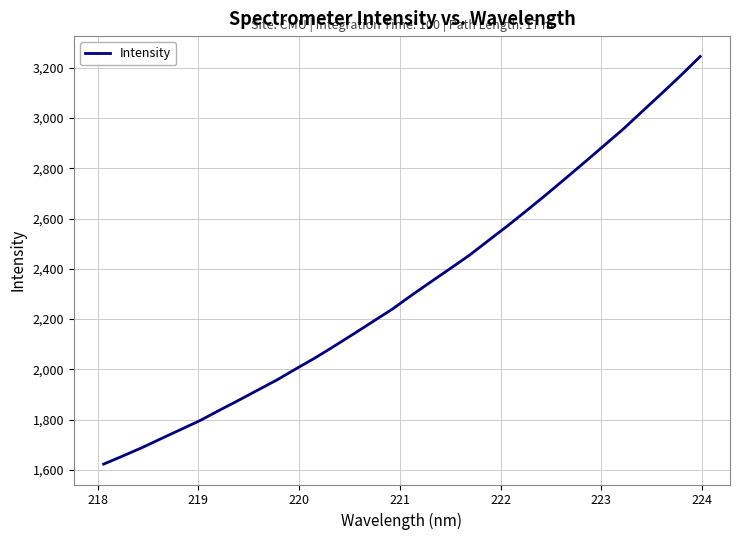

What is the difference between the maximum and second lowest values?

1589.5